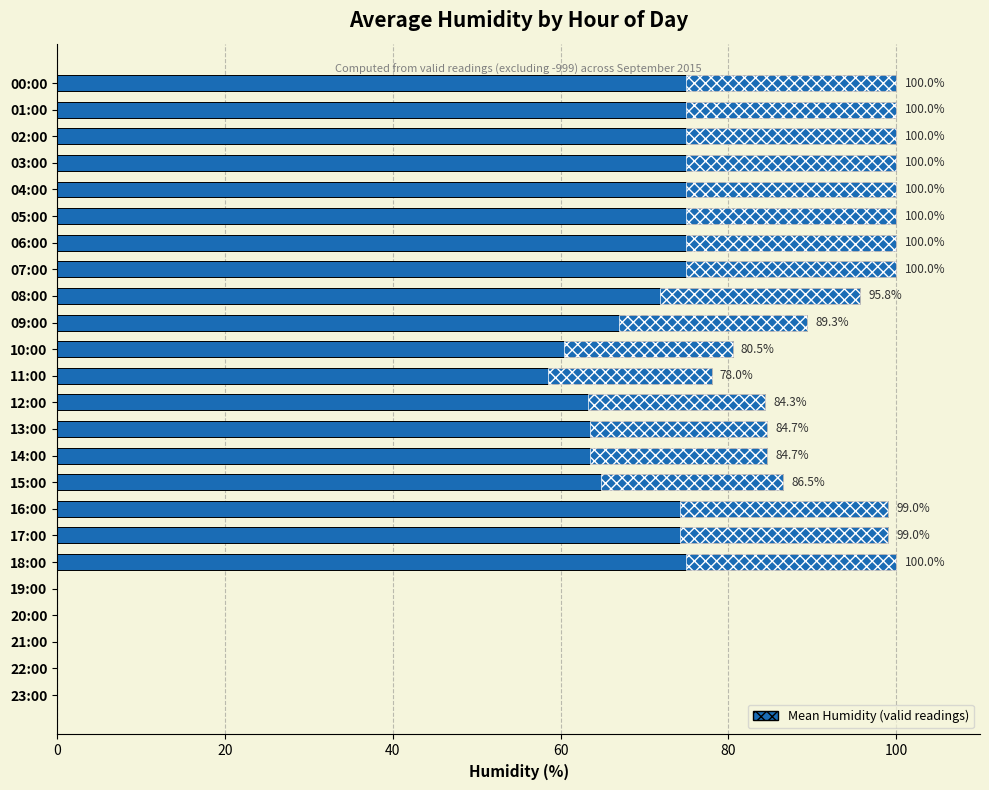

Which has a higher value, 11:00 or 05:00?

05:00